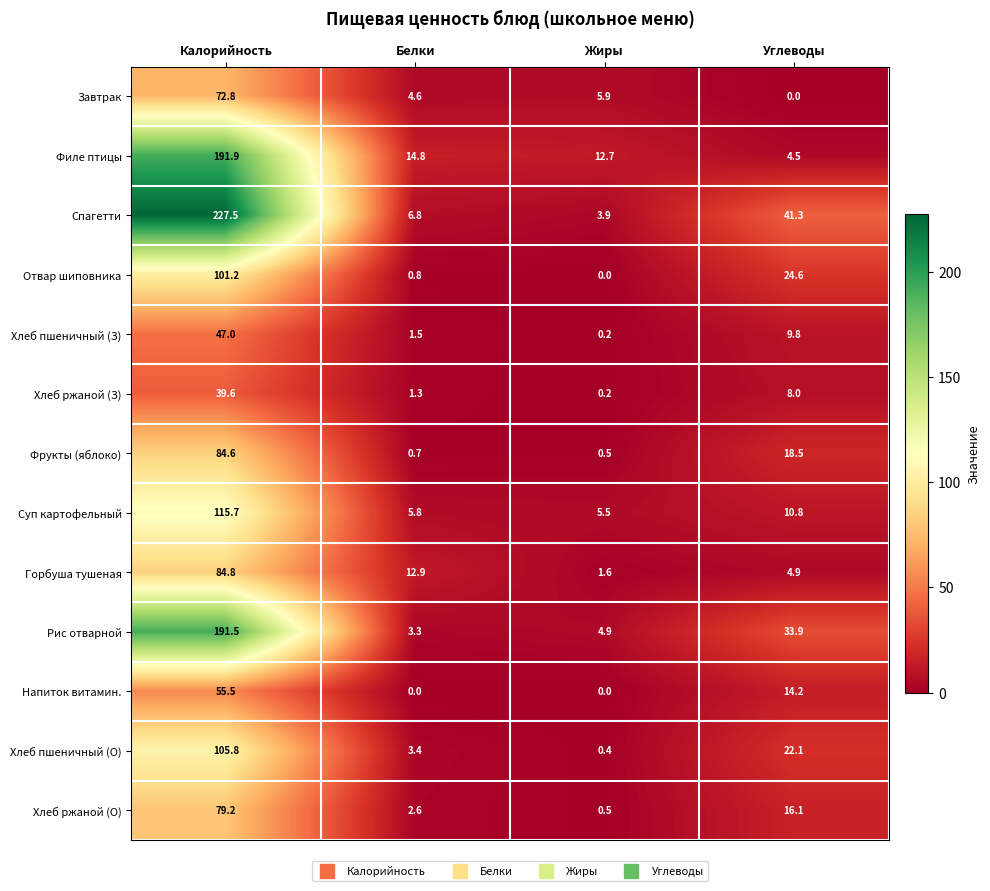

Which series has the largest total across all categories?

Спагетти